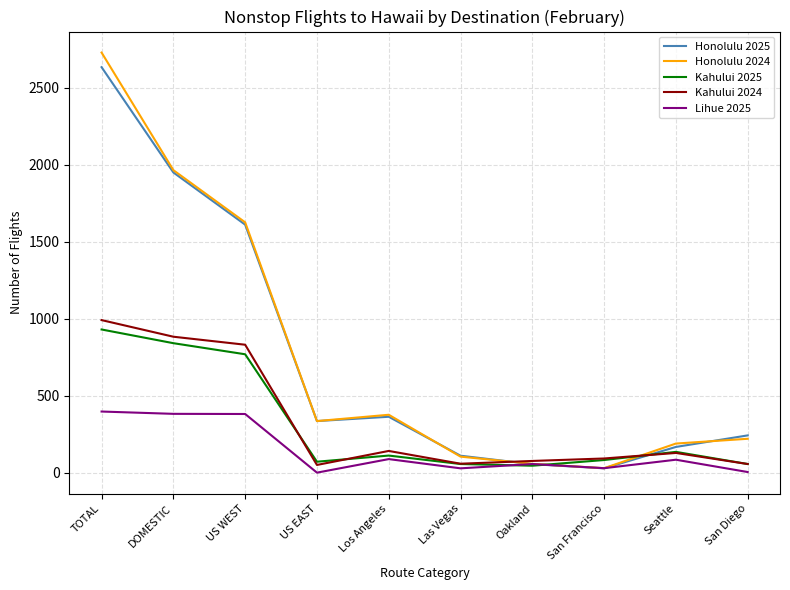

The Lihue 2025 series shows 88 at Los Angeles. True or false?

True